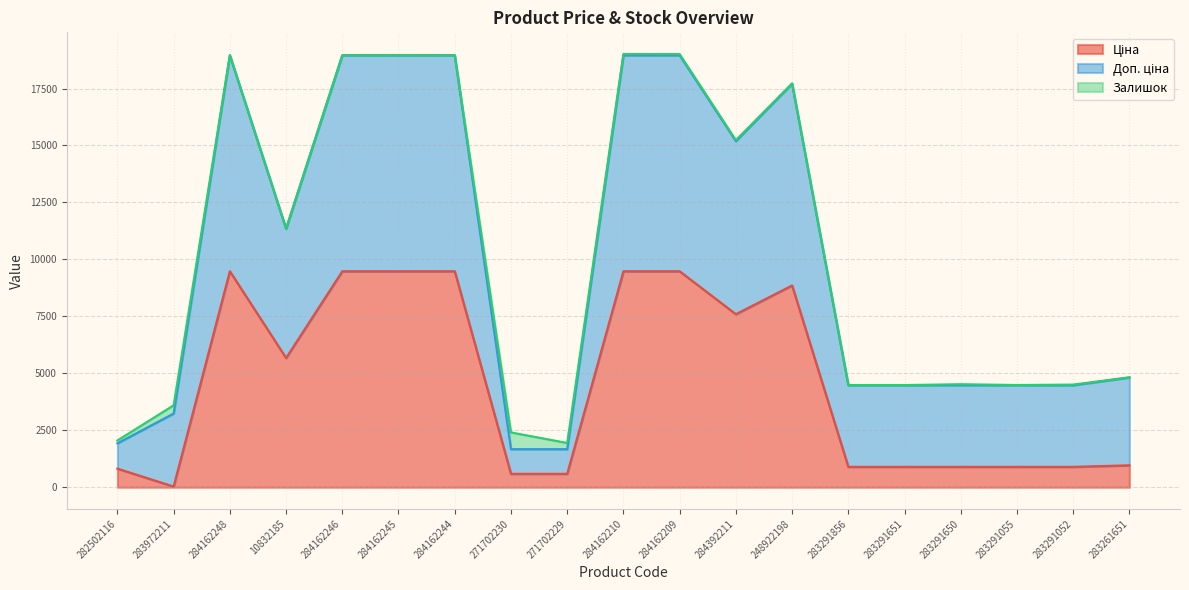

At how many categories does at least one series exceed 6199?

9